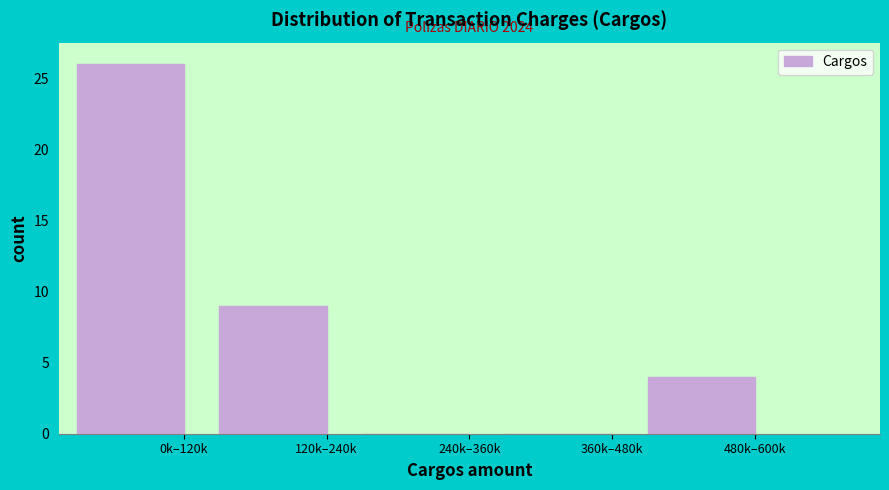

Reading left to right, list all the values displayed in this chart.

0k–120k=26	120k–240k=9	240k–360k=0	360k–480k=0	480k–600k=4